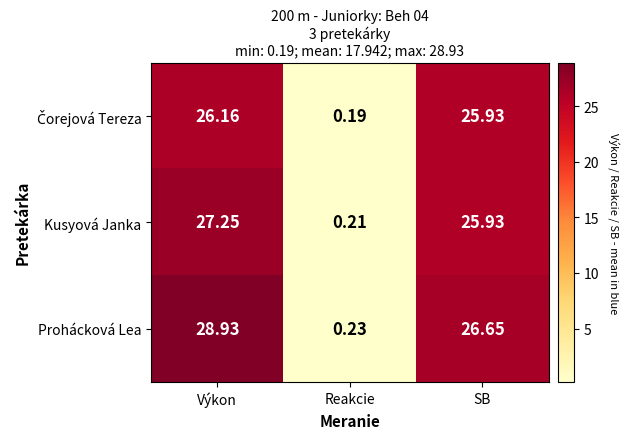

At how many categories does at least one series exceed 21?

2